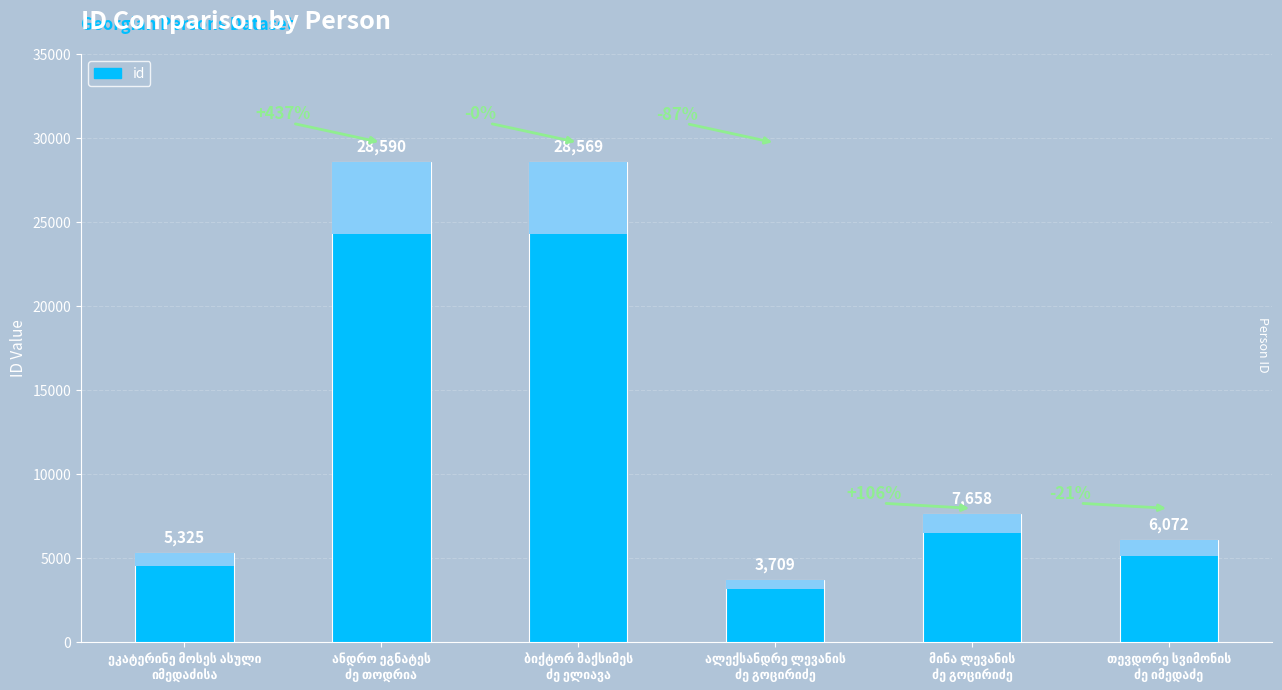

How many values exceed 7658?

2